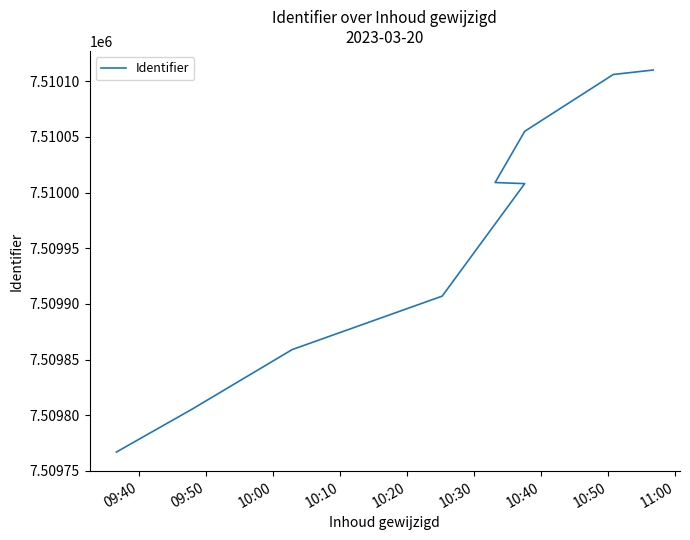

What value does the data have at 10:40, to the nearest 50?

7510050